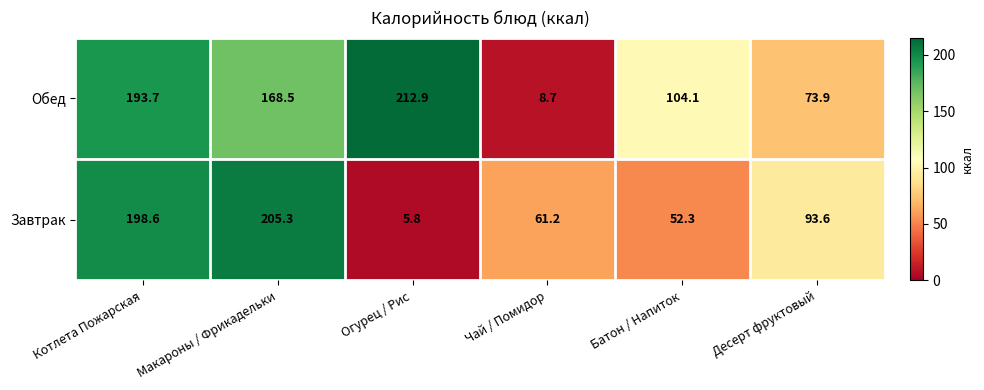

Where does the Обед series first go above 168?

Котлета Пожарская